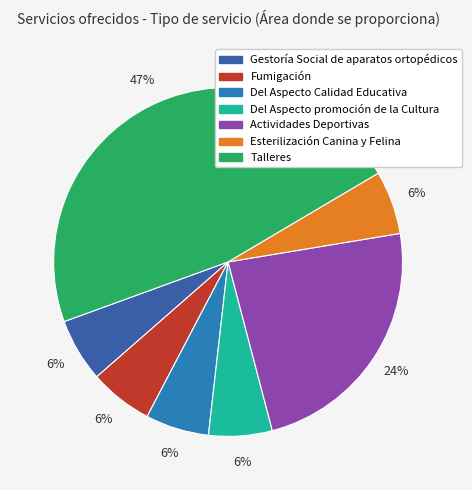

Do Talleres and Actividades Deportivas together represent more than half of the pie?

Yes